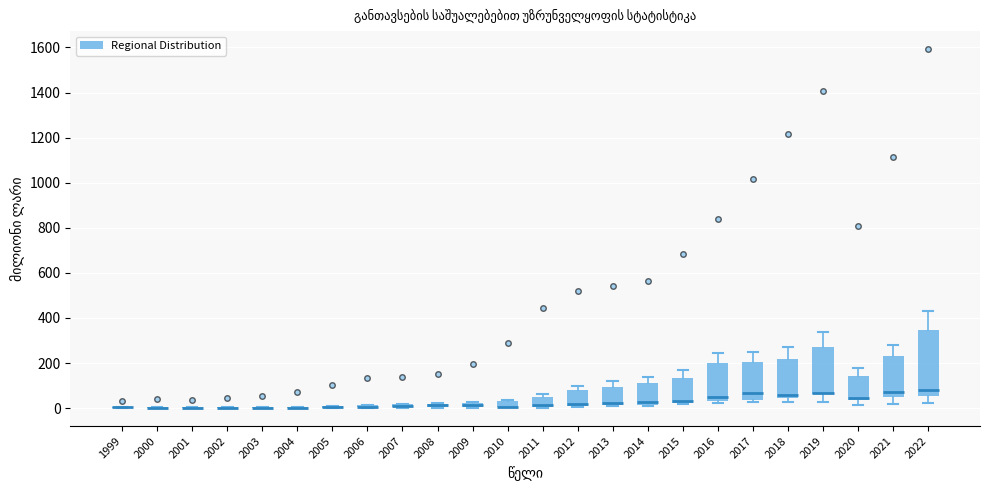

Which box is the tallest, from its lower edge to its upper edge?

2022